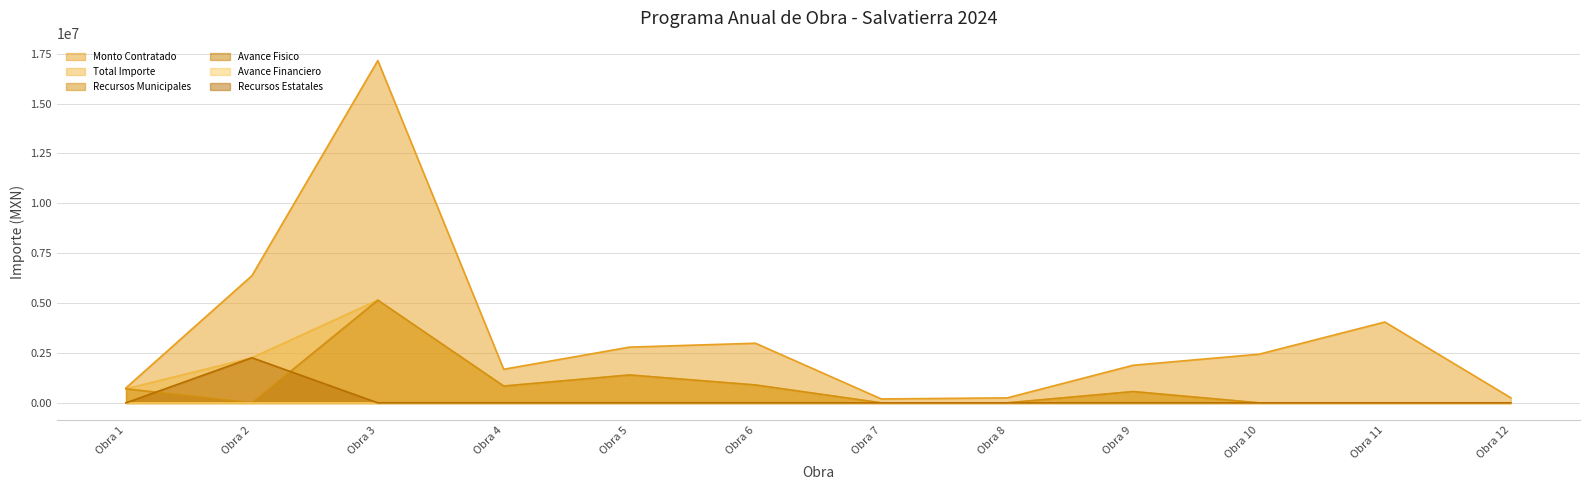

True or false: Recursos Municipales has more than 0 interior local peaks.

True